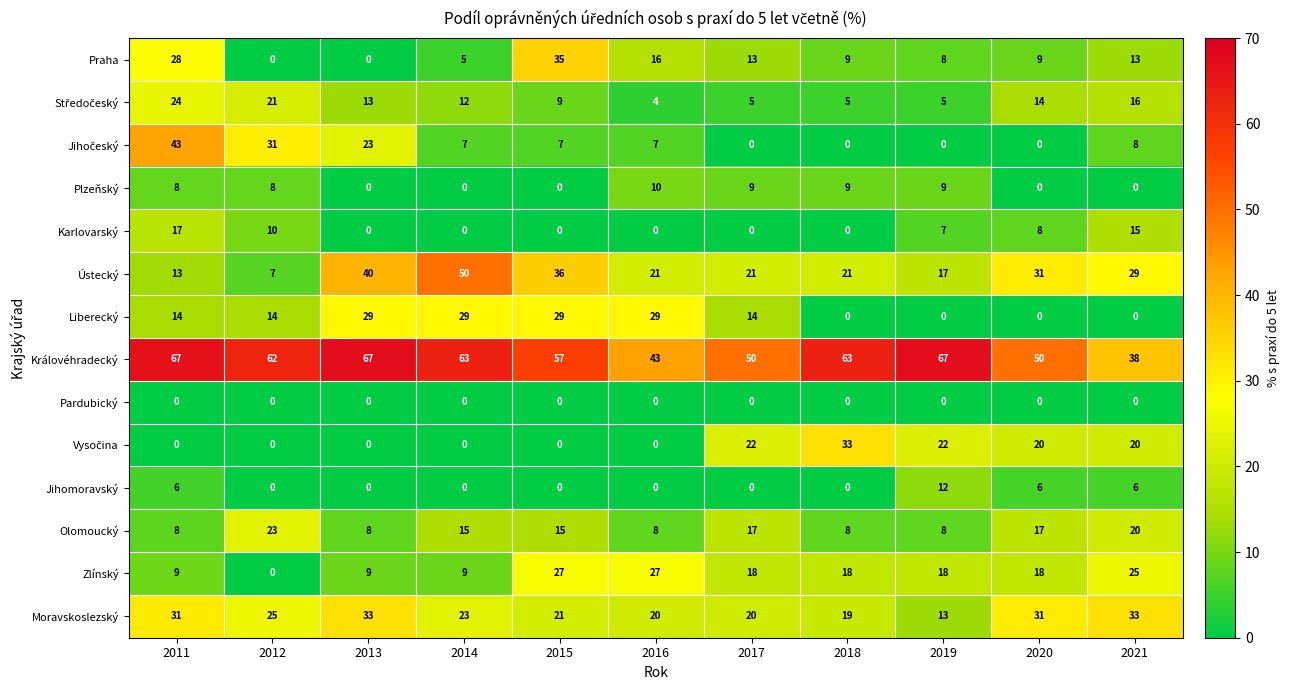

The Zlínský series shows 42 at 2016. True or false?

False